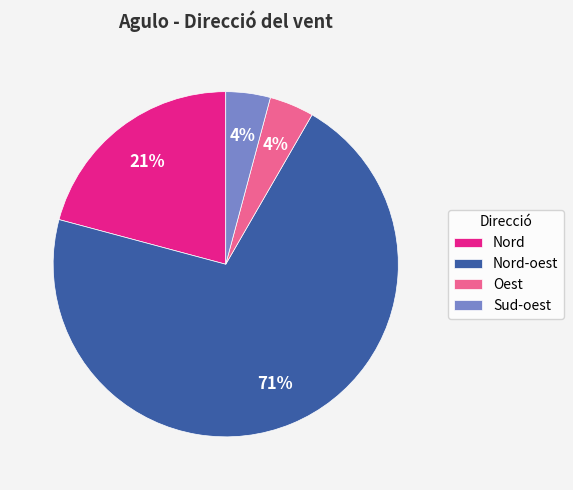

Is it true that Nord is 7% of the pie?

False